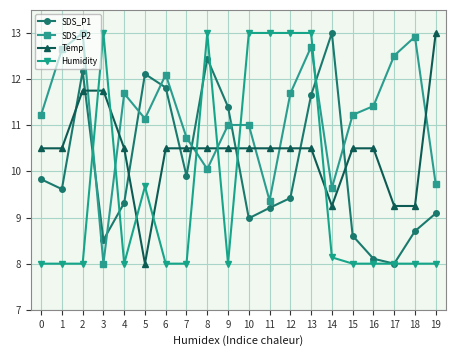

What is the total value across all series at 5?

40.9